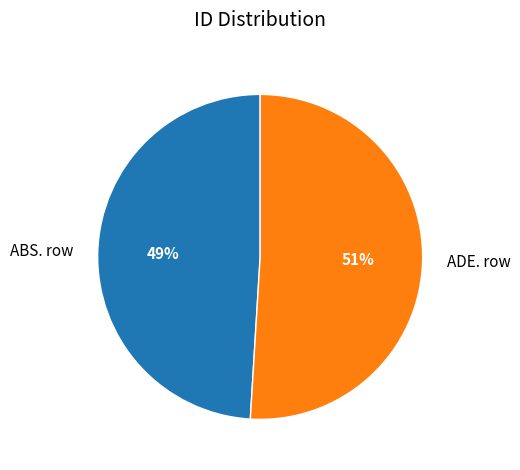

Count the number of slices in the pie.

2